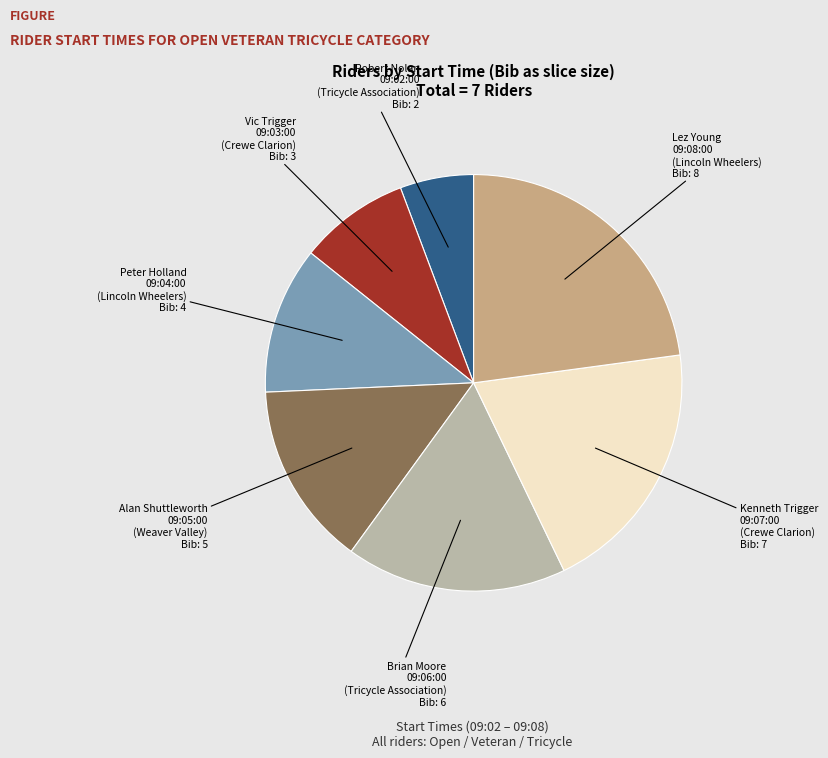

Is there any slice that represents more than half of the pie?

No